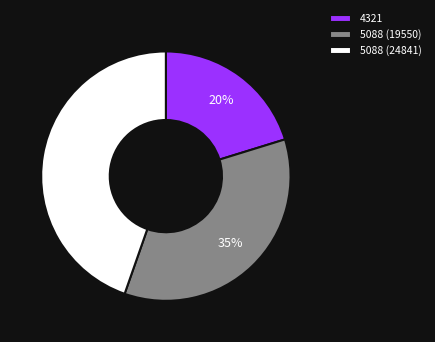

To the nearest percent, what portion does 5088 (19550) represent?

35%